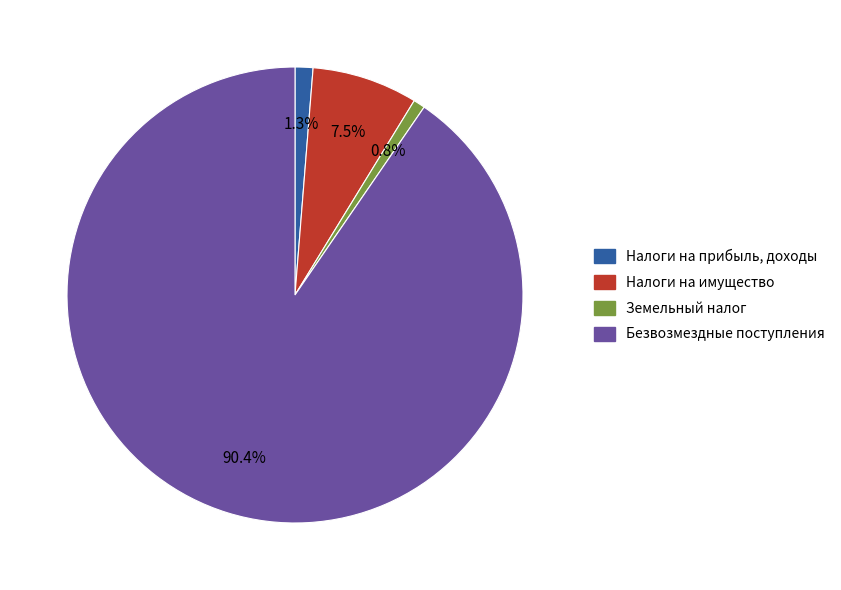

Does any single category account for the majority?

Yes